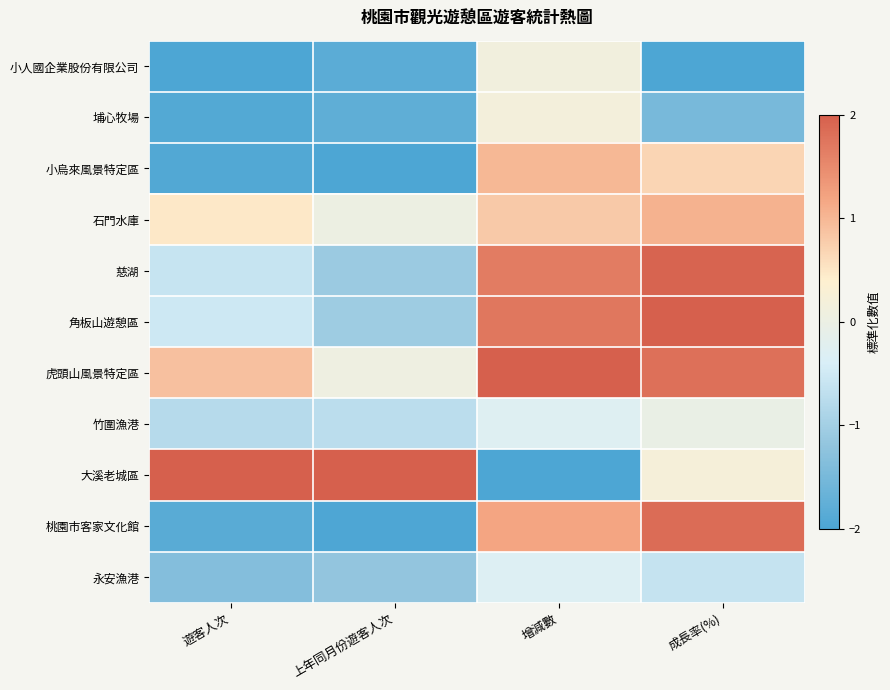

What is the total value across all series at 上年同月份遊客人次?

-9.5